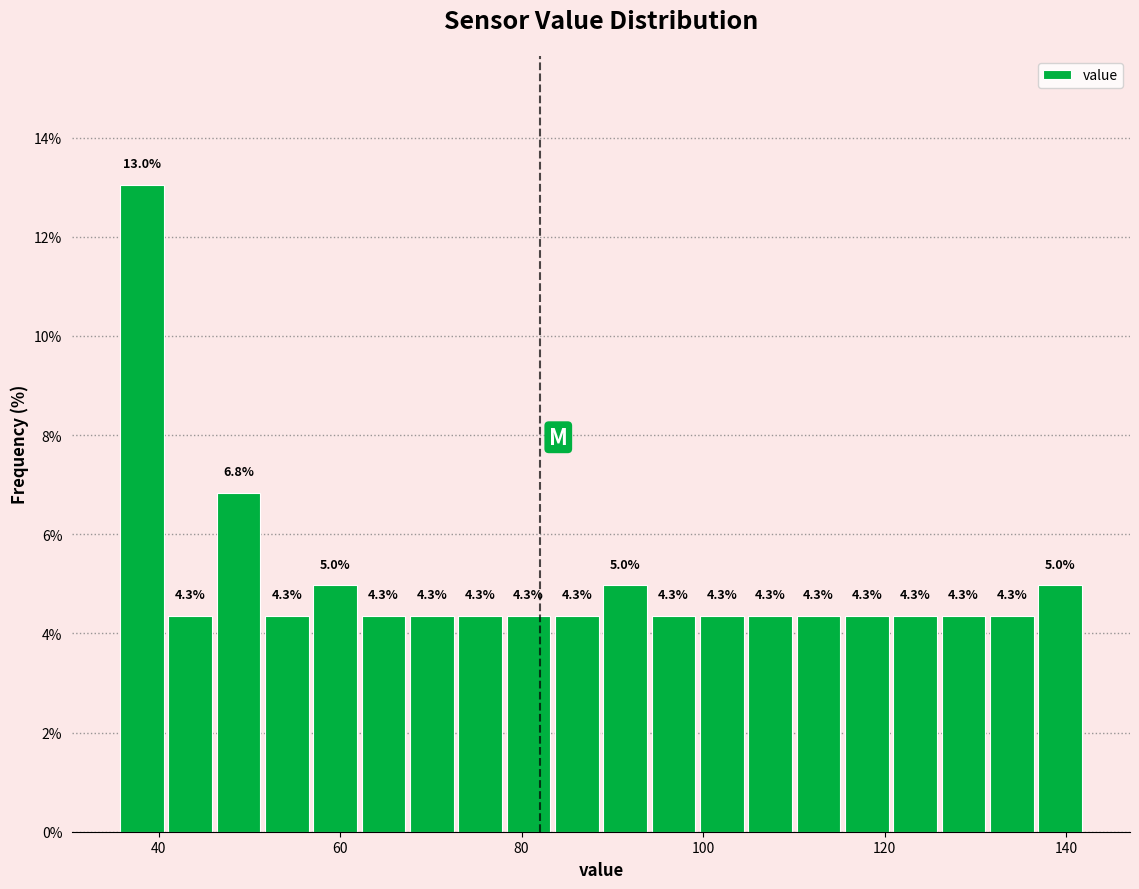

Around what value on the x-axis is the tallest bar? Give the approximate position of its centre, as read against the axis.

38